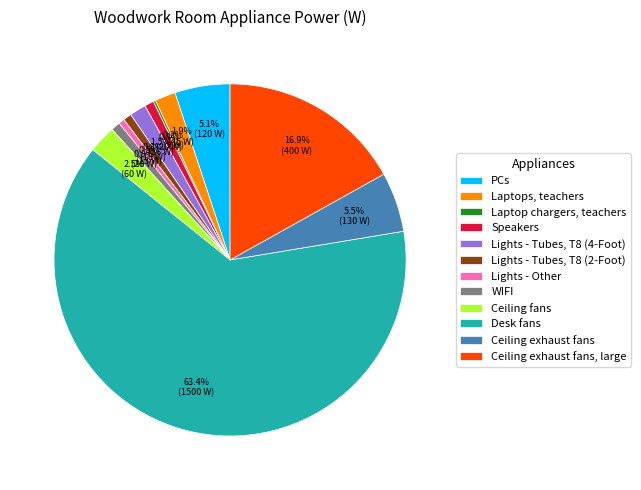

To the nearest percent, what is the combined percentage of Ceiling fans and Lights - Tubes, T8 (4-Foot)?

4%